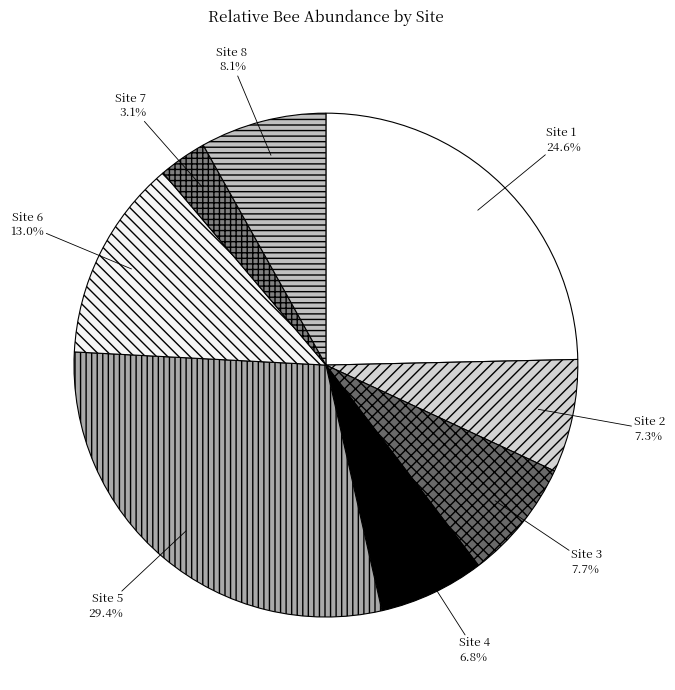

Does Site 5 represent more than half of the total?

No